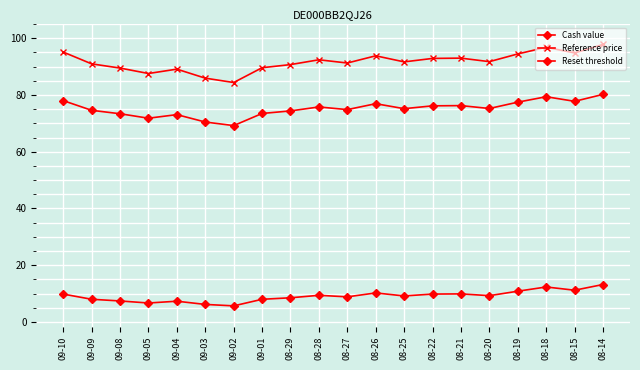

How many categories are shown in the chart?

20